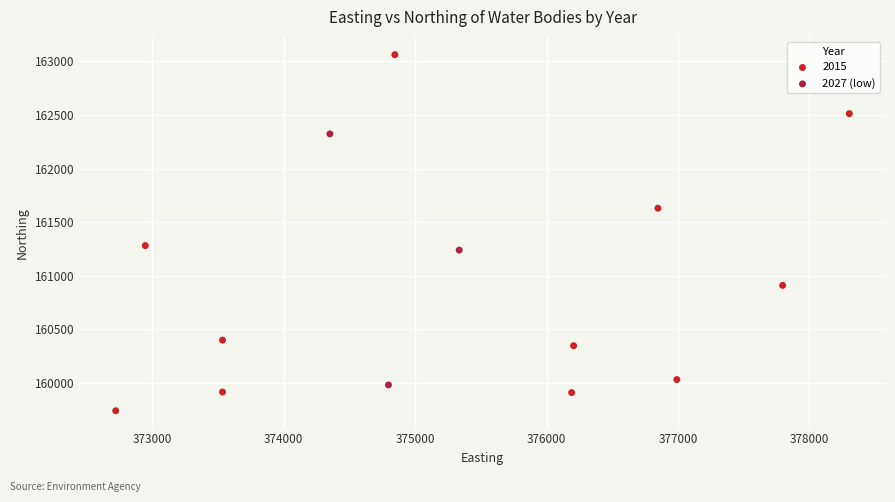

Which series has the largest Y range (max minus min)?

2015